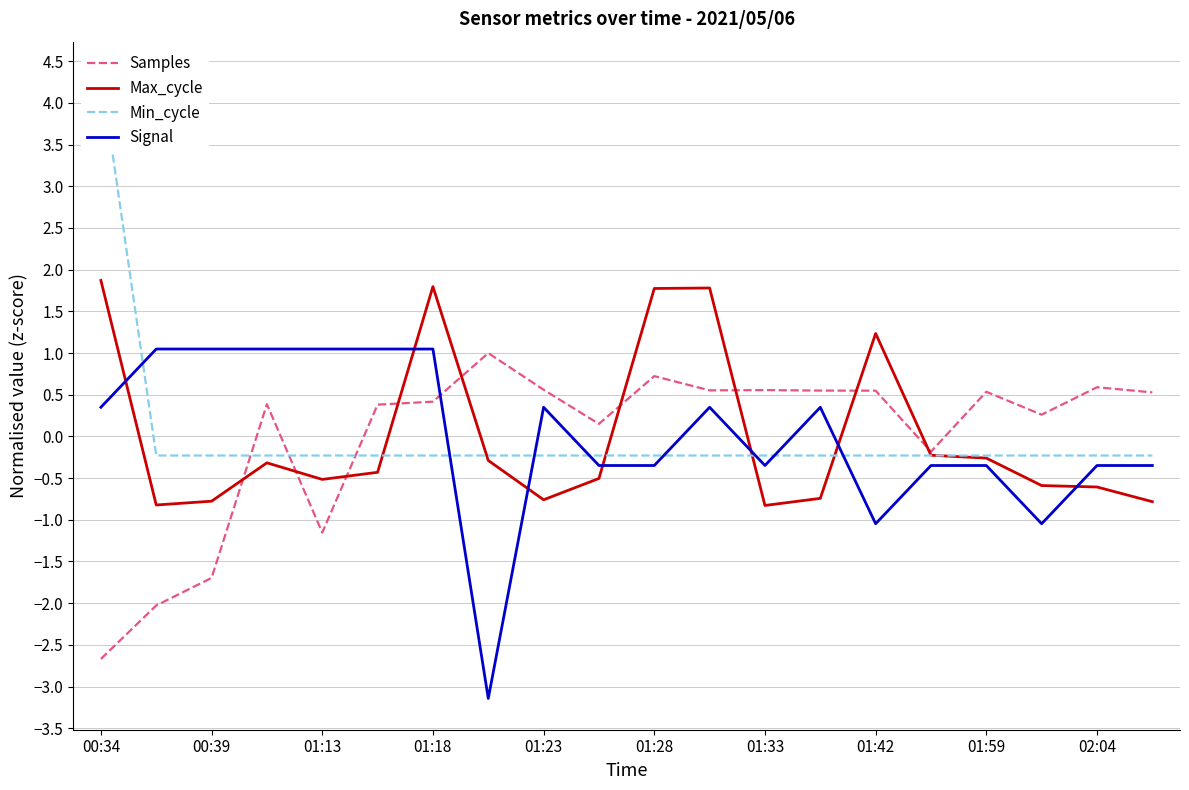

What is the difference between the maximum and minimum values in the Signal series?

4.2